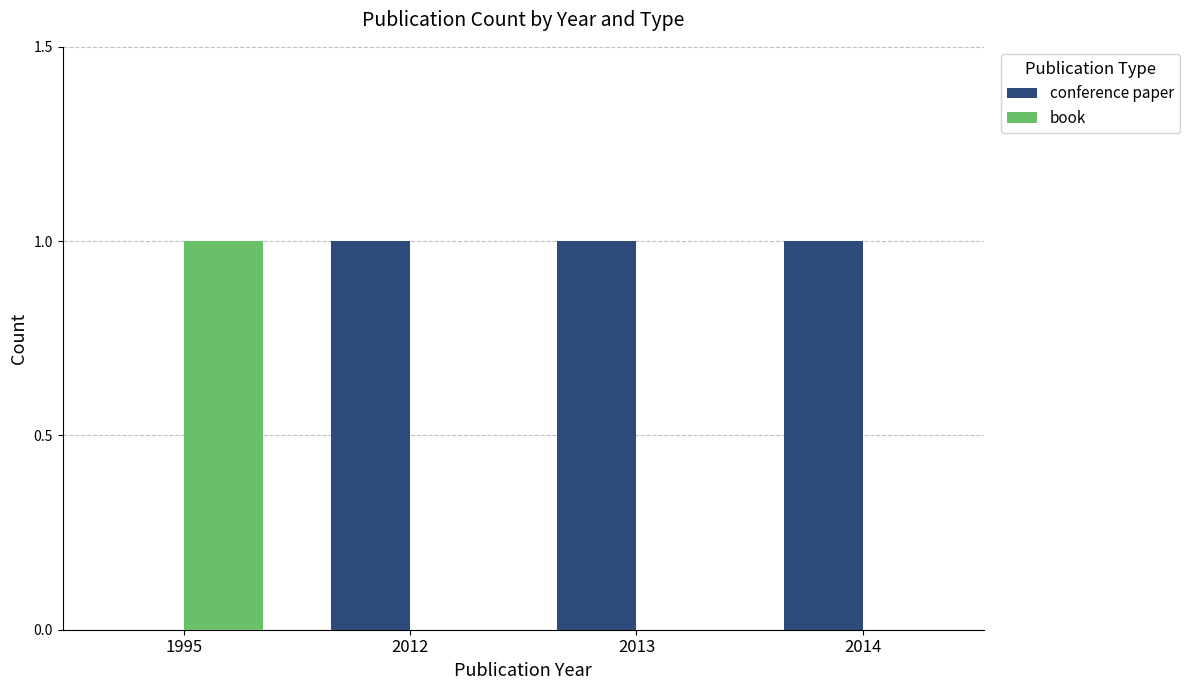

How many distinct data groups are displayed?

2